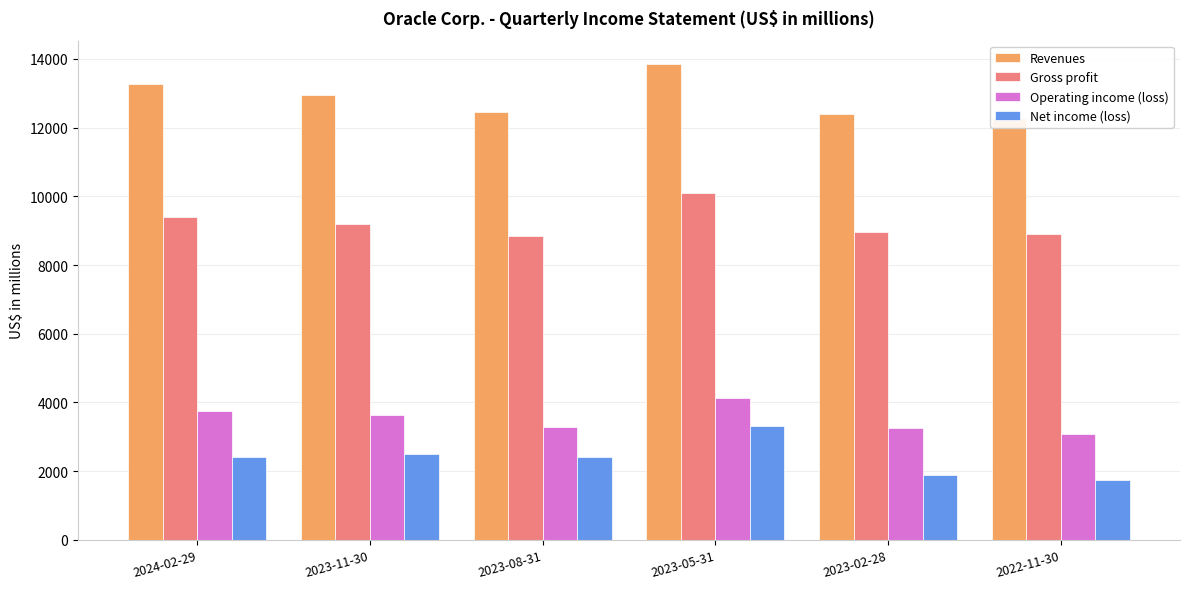

What are all the series names shown in the legend?

Revenues, Gross profit, Operating income (loss), Net income (loss)